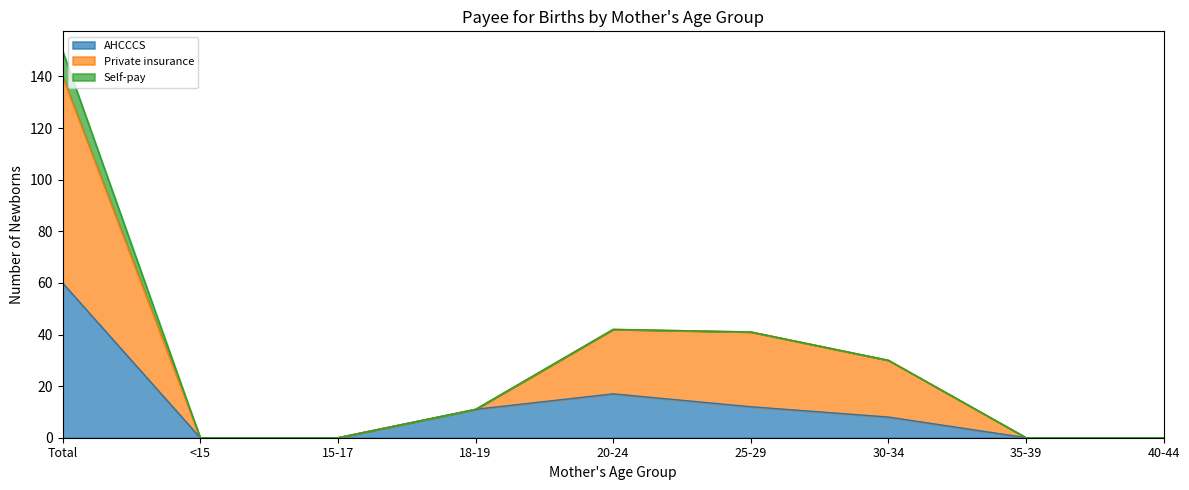

Does the chart display data point markers on the line(s)?

No